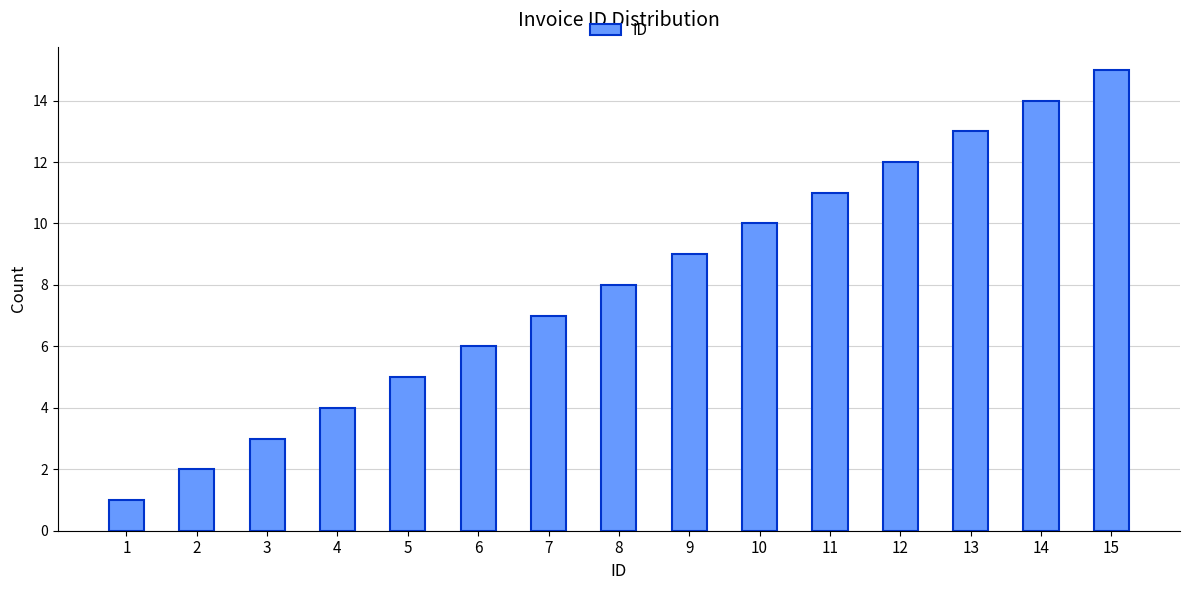

List the labels in order of value, smallest first.

1, 2, 3, 4, 5, 6, 7, 8, 9, 10, 11, 12, 13, 14, 15